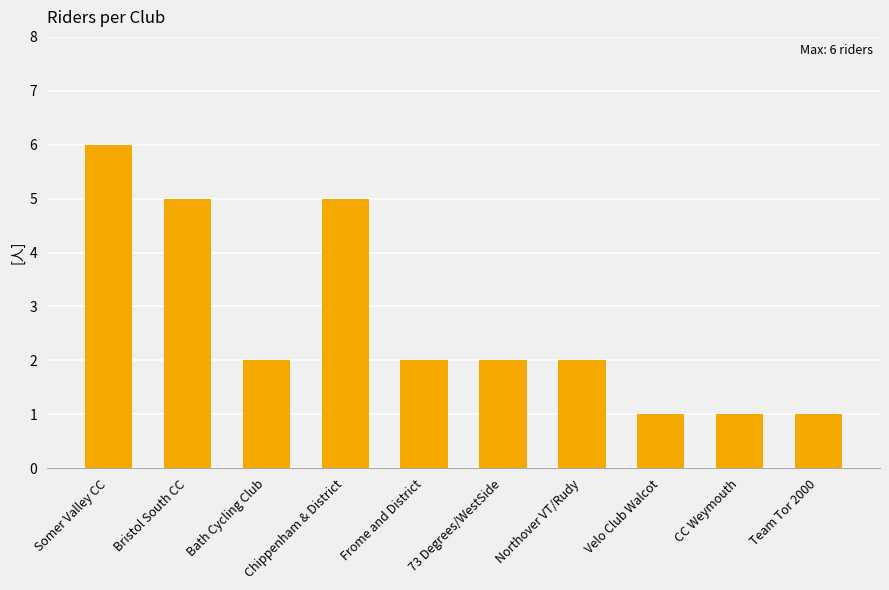

What is the difference between the maximum and minimum values?

5